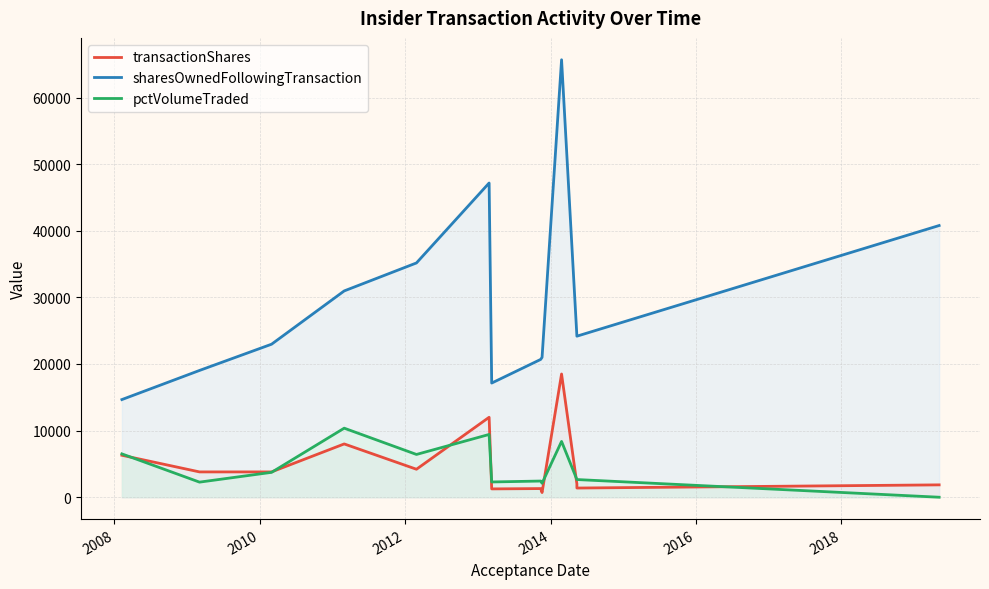

Which series has the largest range (max minus min)?

sharesOwnedFollowingTransaction